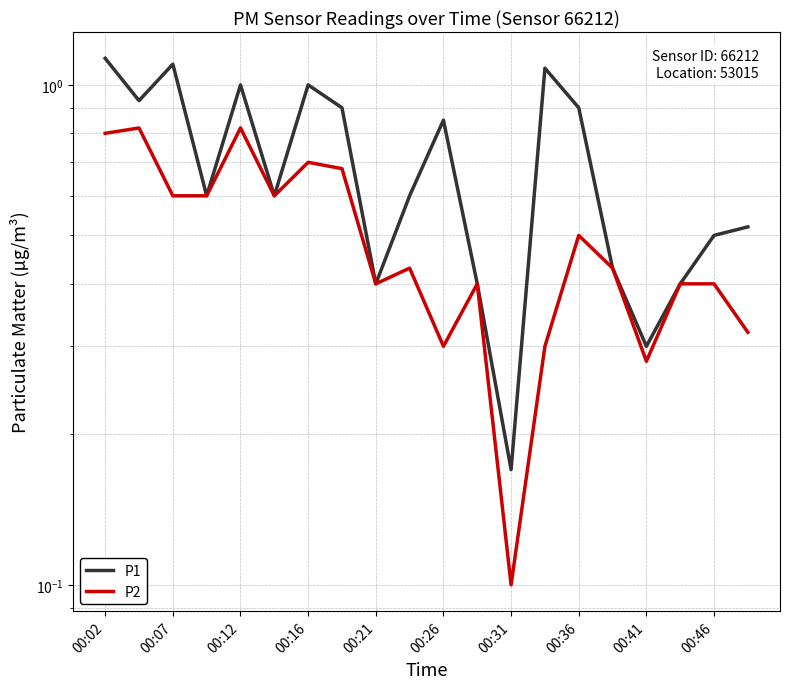

Is this an area chart (filled region under the line)?

No